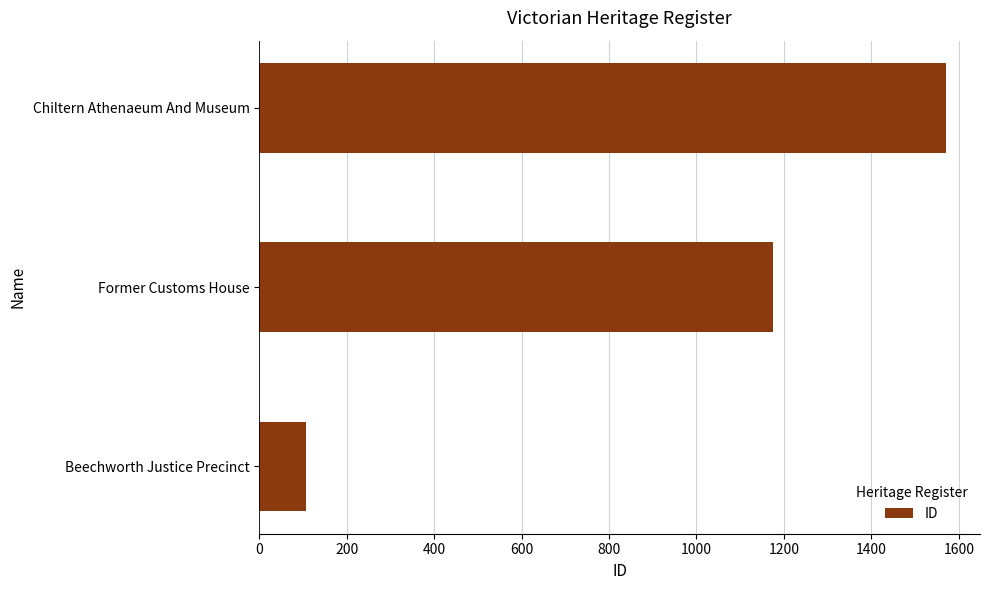

Is it true that the value at Beechworth Justice Precinct is 166?

False